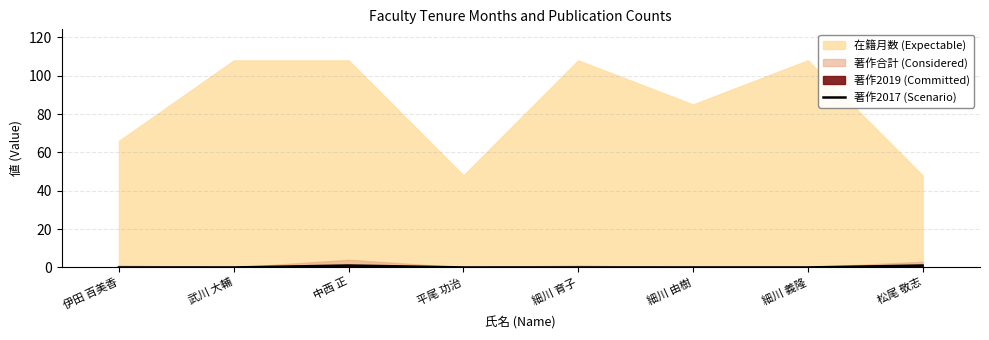

True or false: the data shows 0 at 武川 大輔.

True